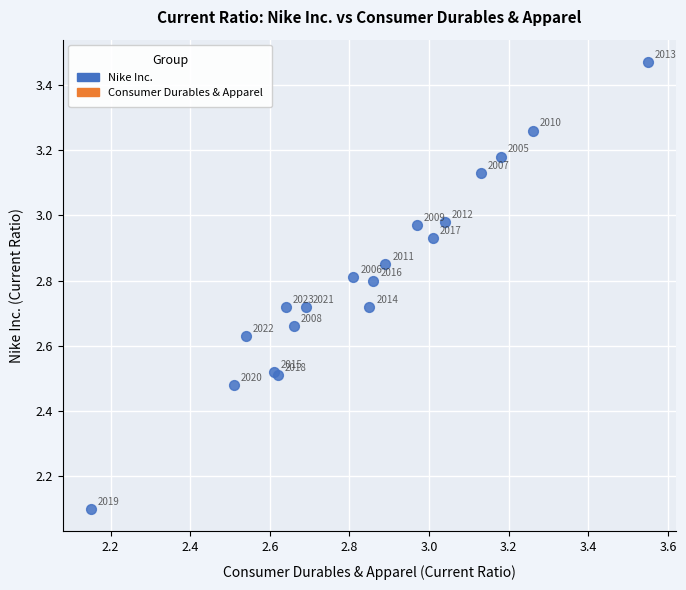

What Y value in the scatter plot is closest to 2?

2.1